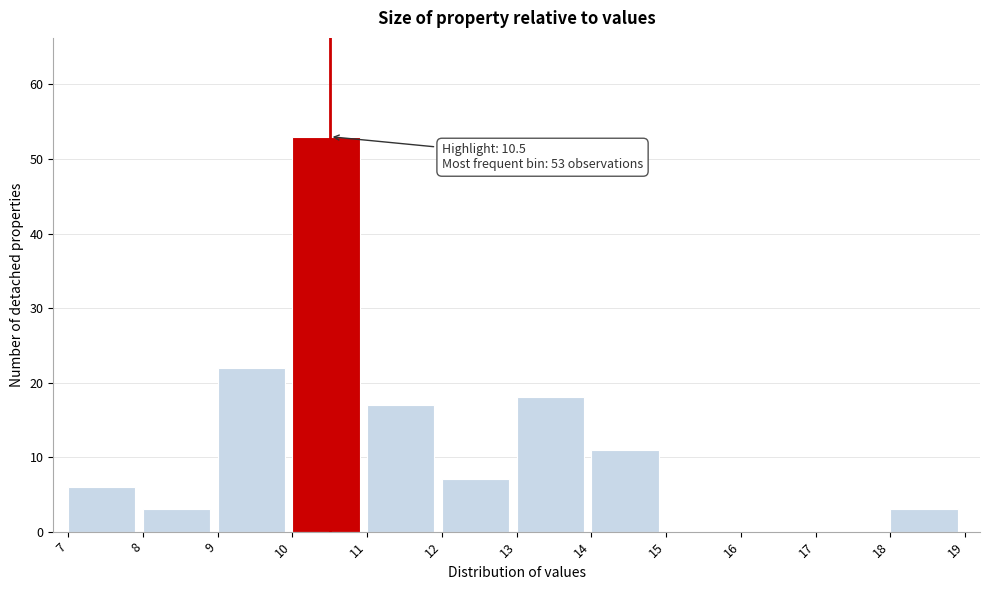

Over which range of the x-axis is the bar tallest?

10 to 11